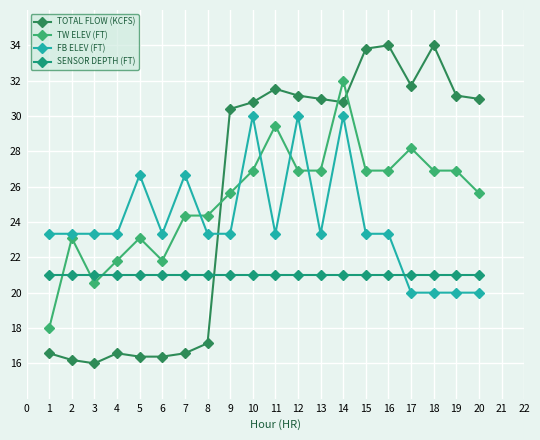

Reading left to right, what are all the values shown in this chart?

TOTAL FLOW (KCFS): 16.6	16.2	16.0	16.6	16.4	16.4	16.6	17.1	30.4	30.8	31.5	31.2	31.0	30.8	33.8	34.0	31.7	34.0	31.2	31.0
TW ELEV (FT): 18.0	23.1	20.5	21.8	23.1	21.8	24.4	24.4	25.6	26.9	29.5	26.9	26.9	32.0	26.9	26.9	28.2	26.9	26.9	25.6
FB ELEV (FT): 23.3	23.3	23.3	23.3	26.7	23.3	26.7	23.3	23.3	30.0	23.3	30.0	23.3	30.0	23.3	23.3	20.0	20.0	20.0	20.0
SENSOR DEPTH (FT): 21.0	21.0	21.0	21.0	21.0	21.0	21.0	21.0	21.0	21.0	21.0	21.0	21.0	21.0	21.0	21.0	21.0	21.0	21.0	21.0